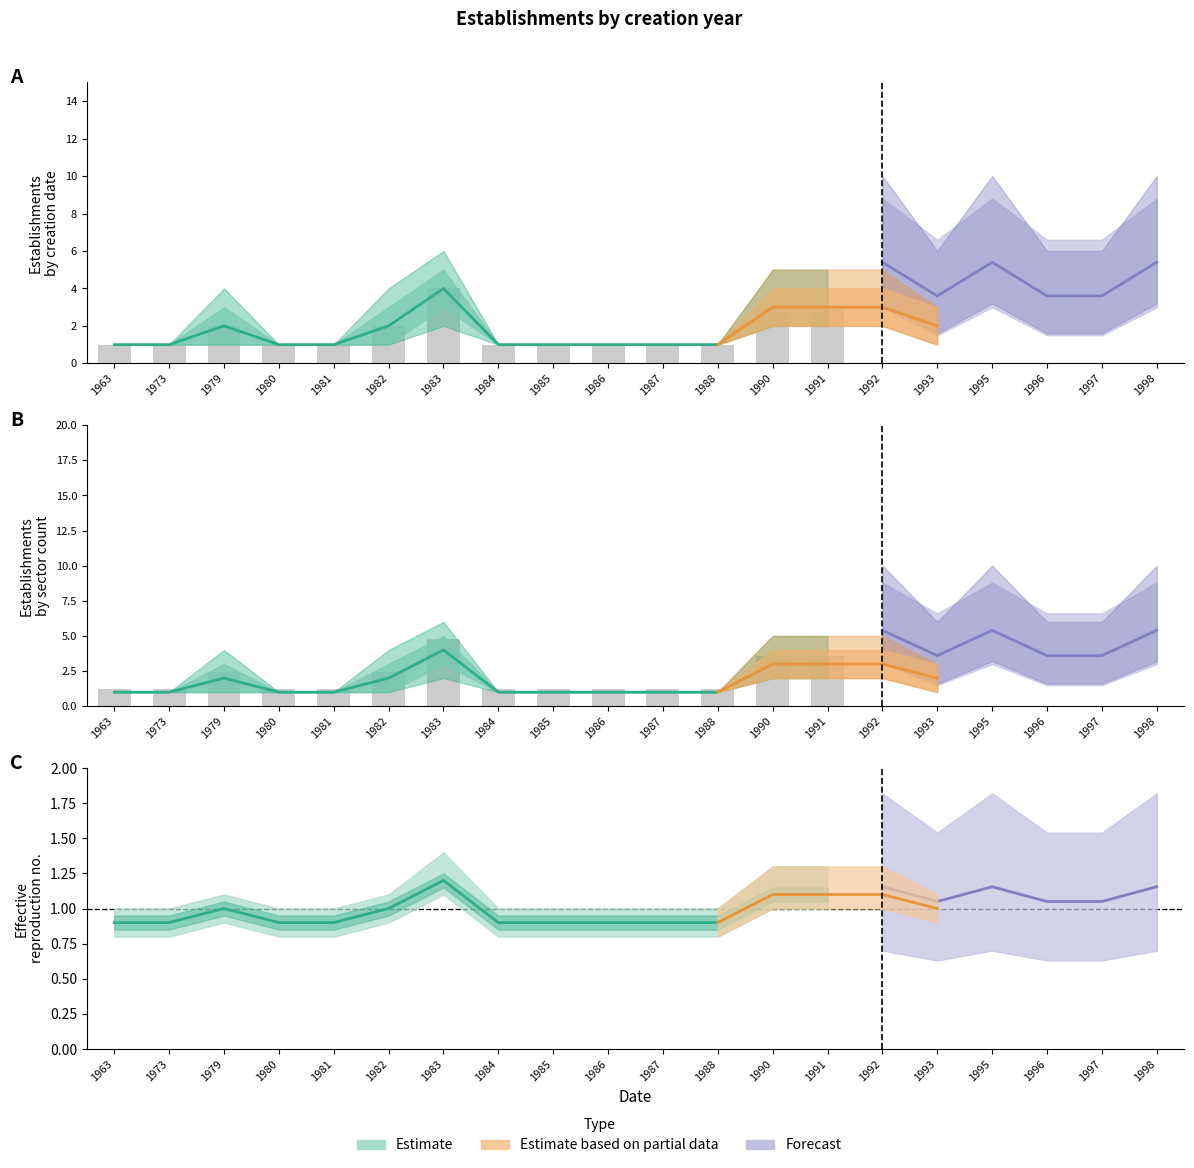

What is the lowest value of the count_upper series?

1